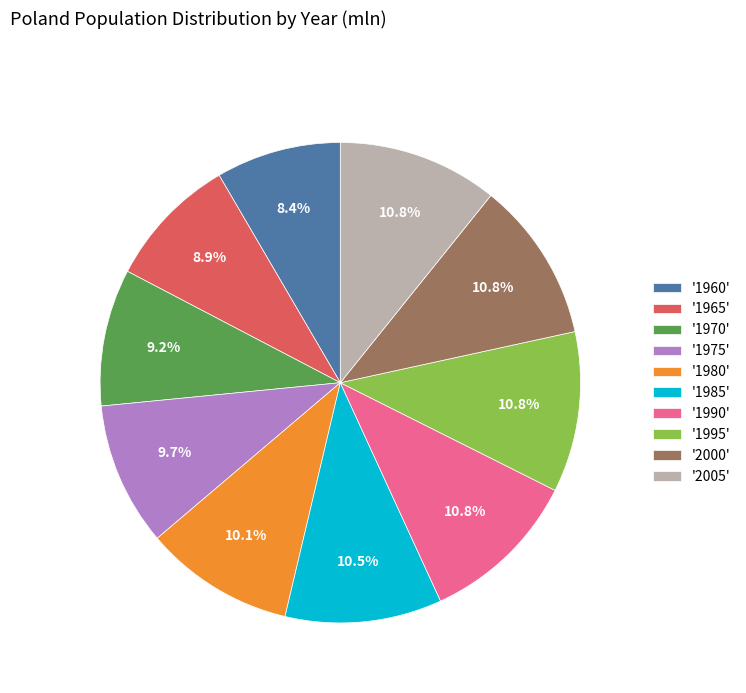

Count the number of slices in the pie.

10